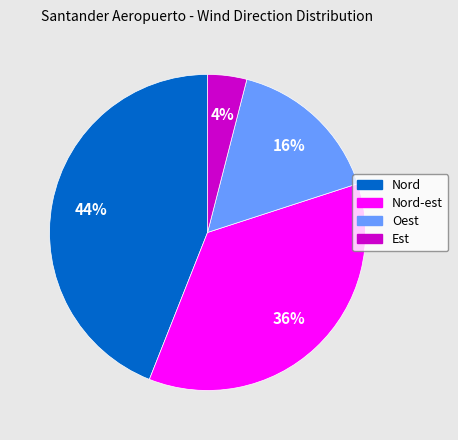

How many slices are in this pie chart?

4